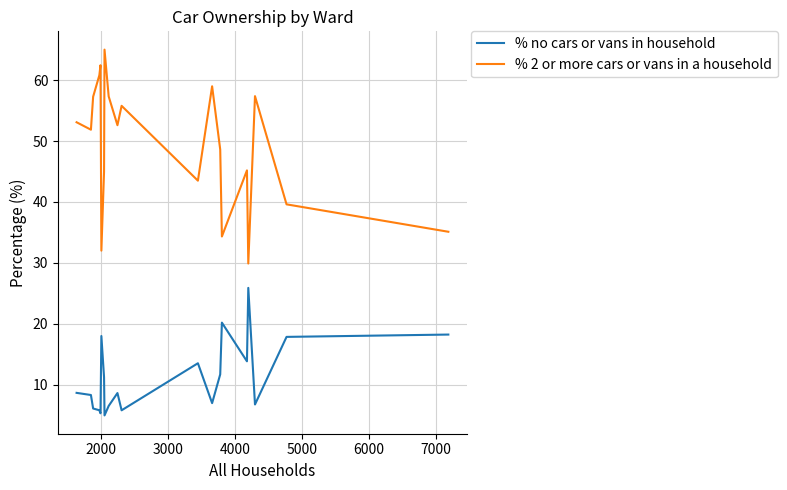

What is the smallest value displayed?

4.9